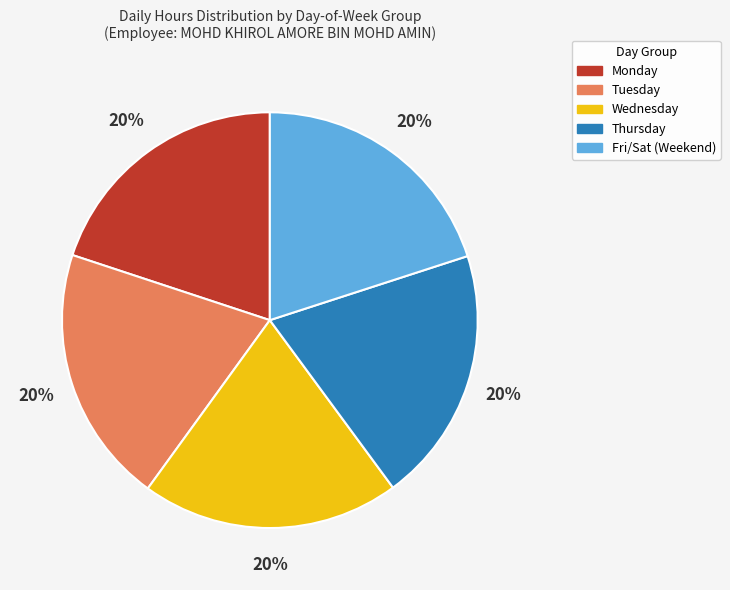

To the nearest percent, what portion does Fri/Sat (Weekend) represent?

20%